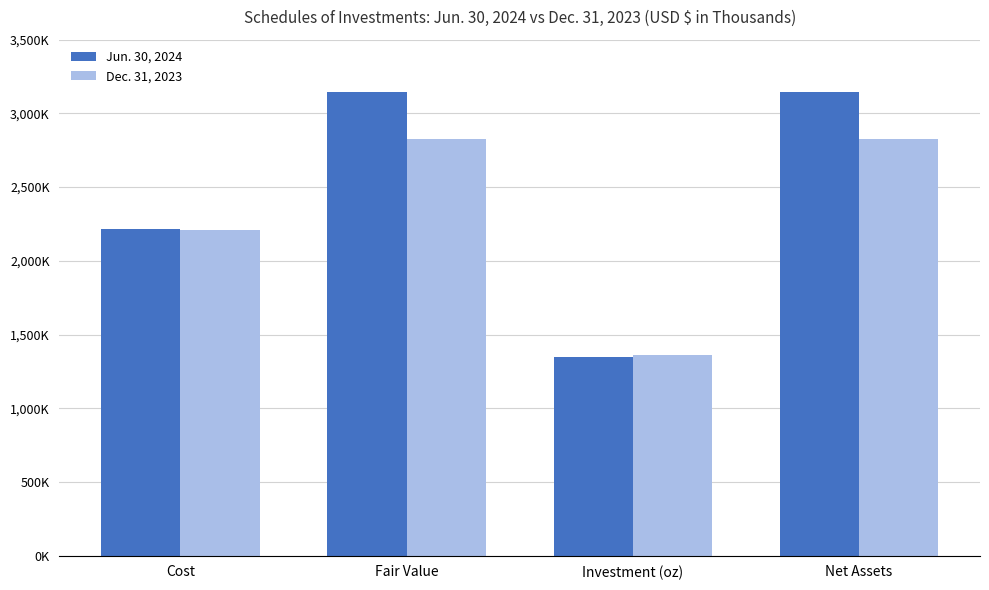

What are all the series names shown in the legend?

Jun. 30, 2024, Dec. 31, 2023